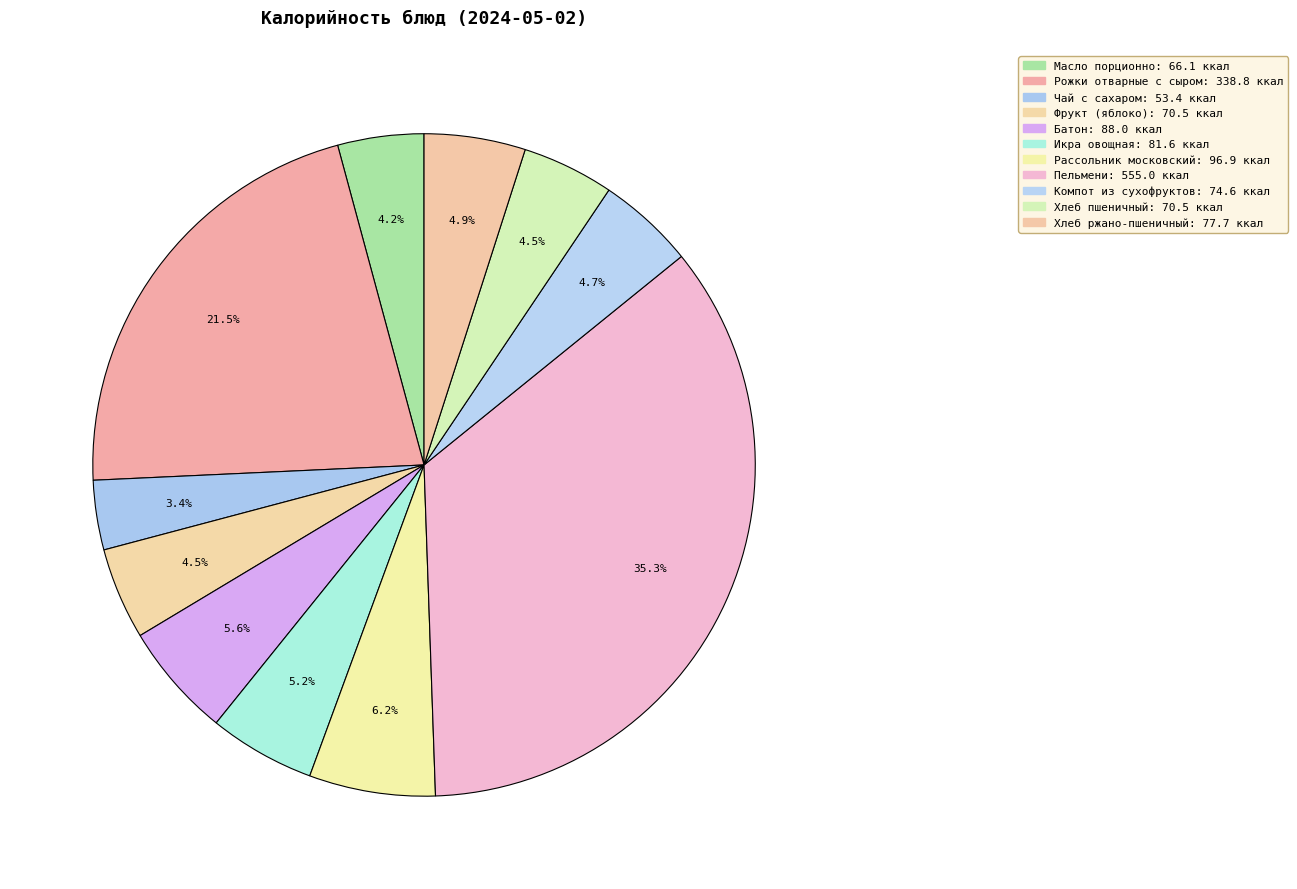

To the nearest percent, what is the difference between the Батон and Рожки отварные с сыром slice percentages?

16%